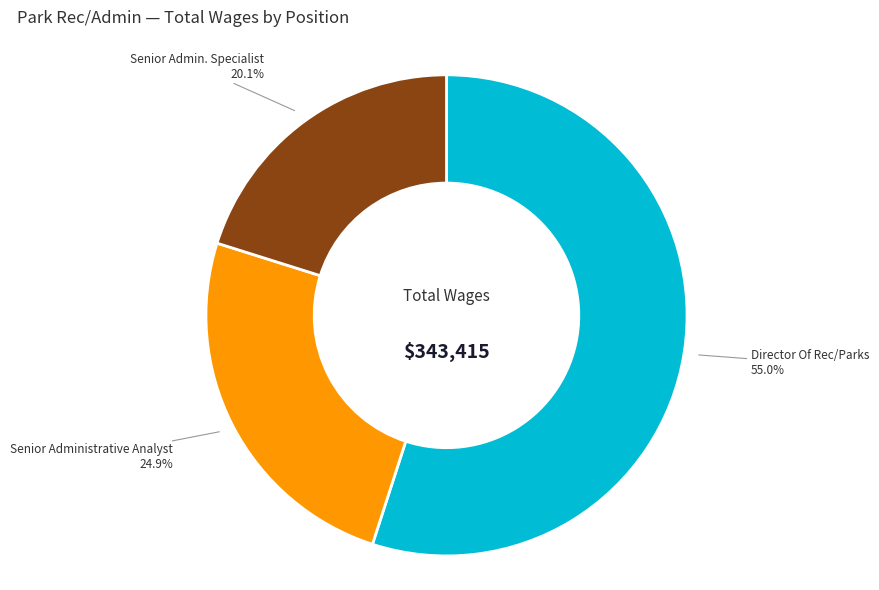

To the nearest percent, what portion does Senior Admin. Specialist represent?

20%